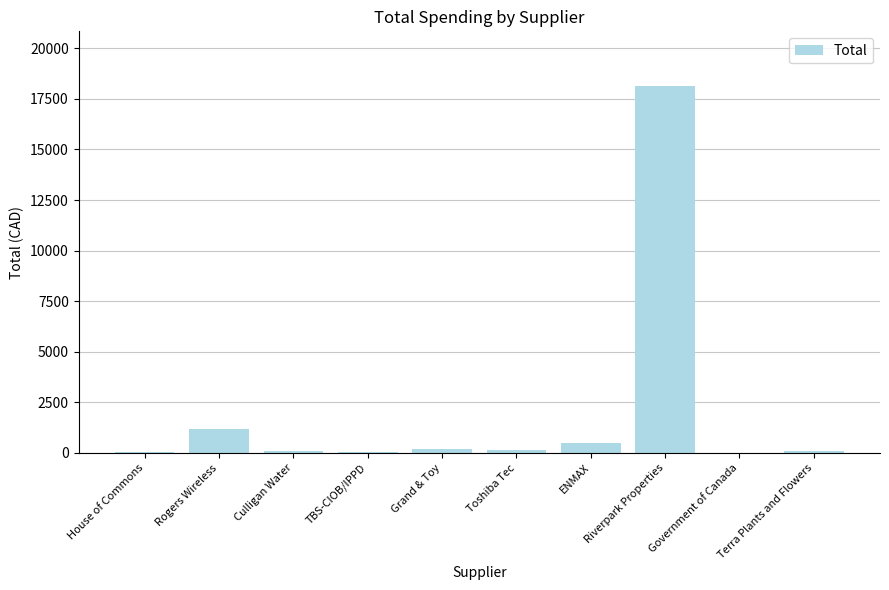

Which label corresponds to the largest value in the chart?

Riverpark Properties